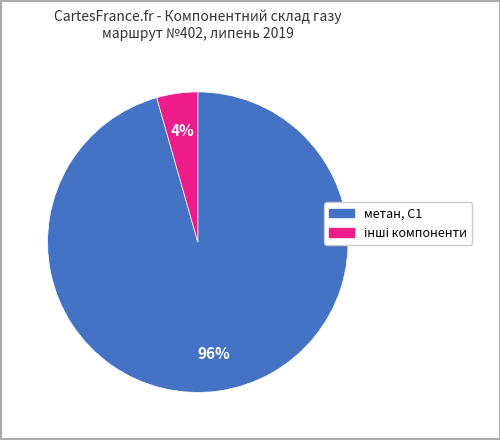

What is the largest slice in the pie chart?

метан, С1